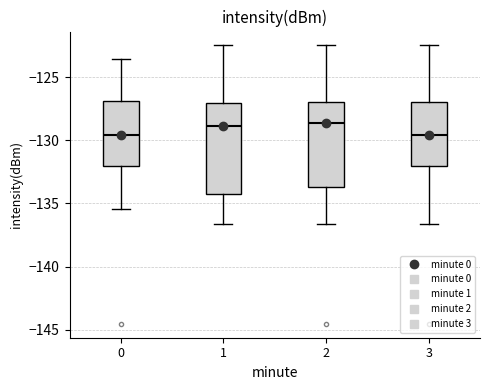

Reading left to right, transcribe this box plot: for each box, give where its median line is, the range the box spans, and where its two whiskers end, as read against the y-axis. The values are not printed on the chart, so give them approximately, as read against the axis.

0: median -129.5, box -132.0 to -127.0, whiskers -135.5 to -123.5
1: median -129.0, box -134.0 to -127.0, whiskers -136.5 to -122.5
2: median -128.5, box -133.5 to -127.0, whiskers -136.5 to -122.5
3: median -129.5, box -132.0 to -127.0, whiskers -136.5 to -122.5